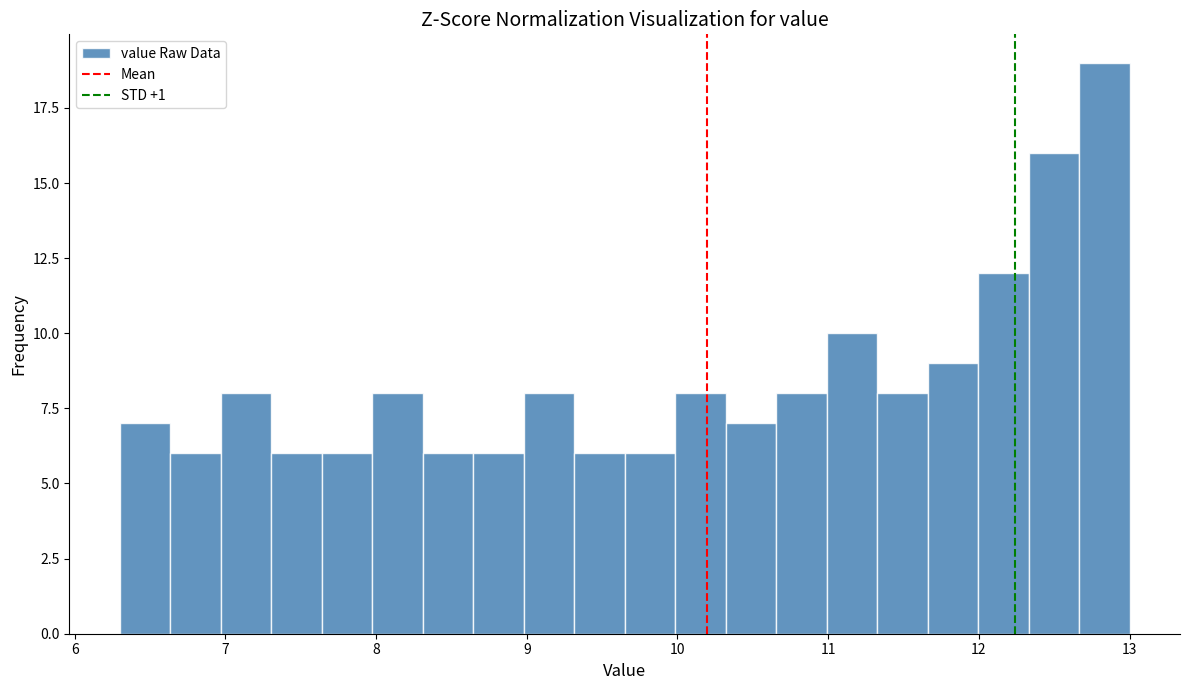

Around what value on the x-axis is the tallest bar? Give the approximate position of its centre, as read against the axis.

12.8